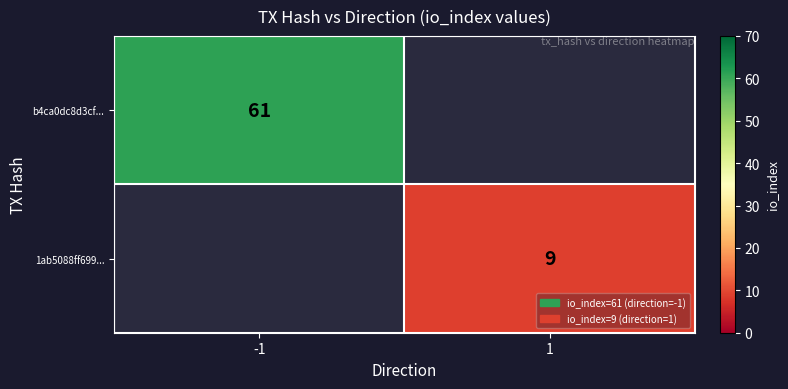

True or false: b4ca0dc8d3cf... has a value of 87 at -1.

False